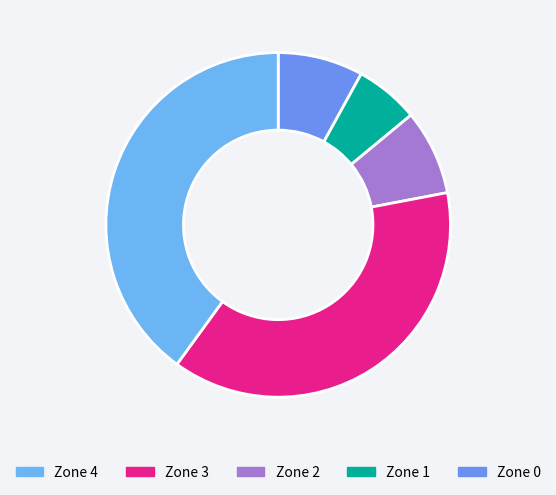

How many segments does this pie chart have?

5